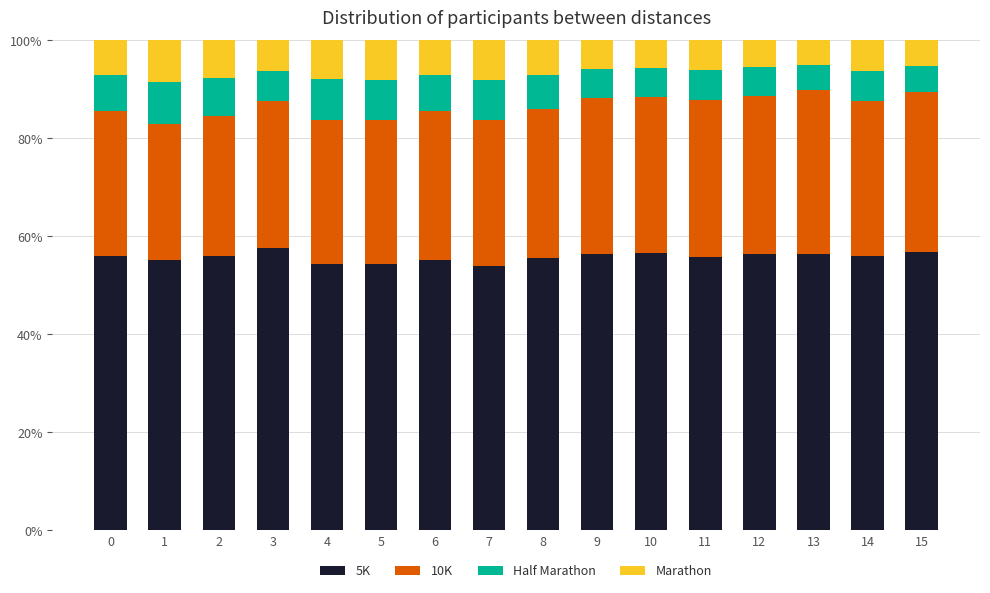

The 5K series shows 101.2 at 3. True or false?

False